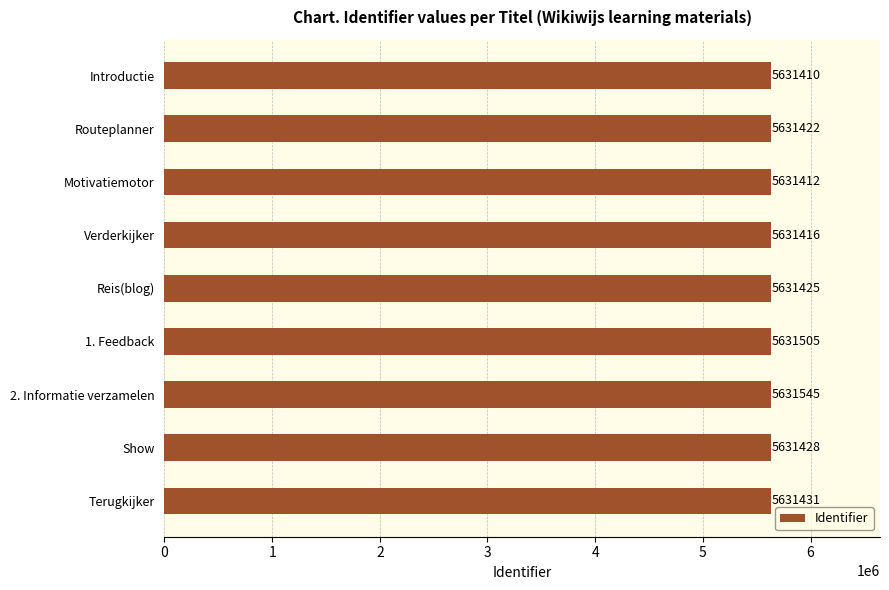

Reading top to bottom, what are all the values shown in this chart?

Introductie=5631410	Routeplanner=5631422	Motivatiemotor=5631412	Verderkijker=5631416	Reis(blog)=5631425	1. Feedback=5631505	2. Informatie verzamelen=5631545	Show=5631428	Terugkijker=5631431